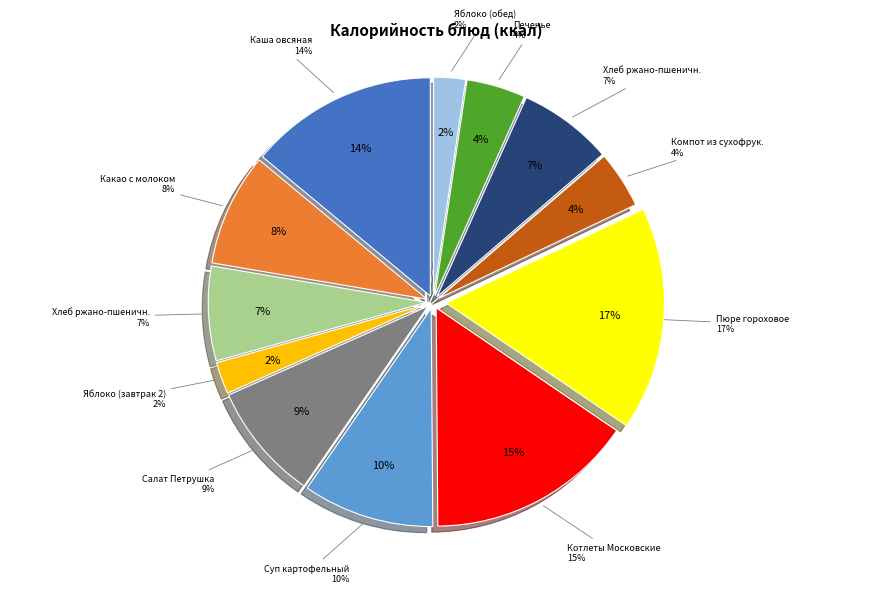

Is there any slice that represents more than half of the pie?

No